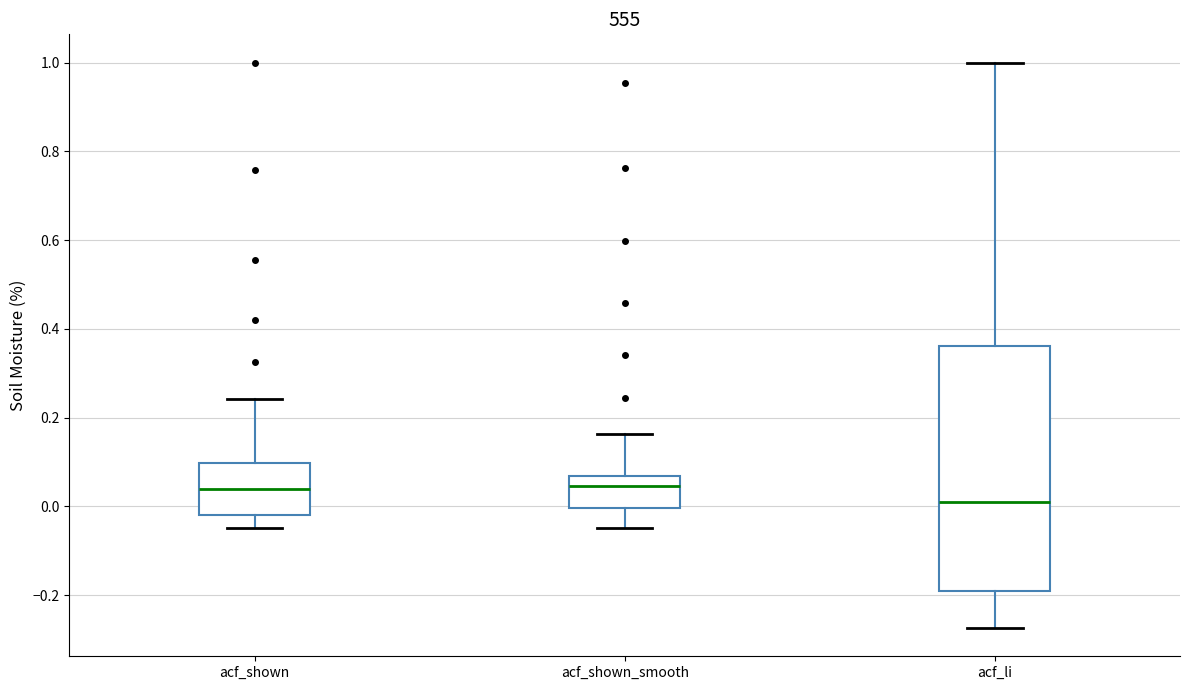

Comparing the boxes themselves (not the whiskers), which one is the tallest?

acf_li